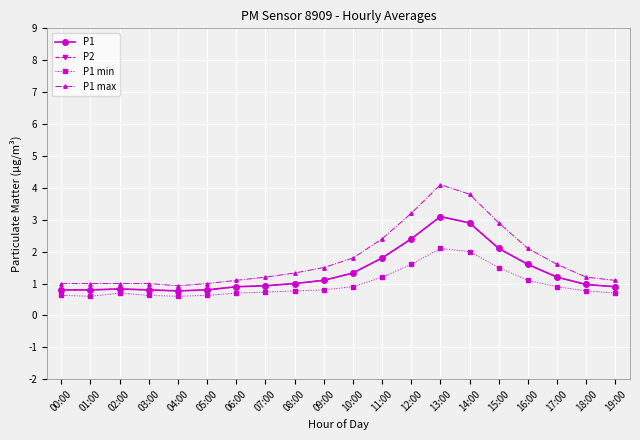

How many interior local peaks does the P2 series have?

2